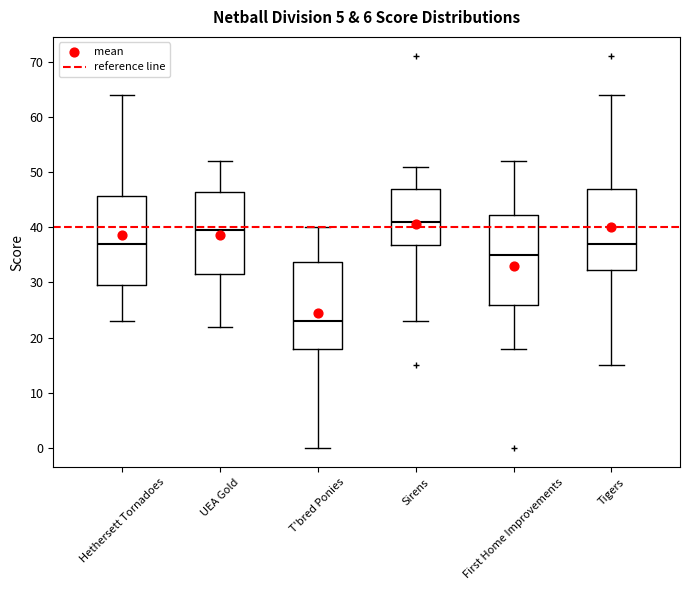

Reading left to right, read every box against the y-axis: the position of its median line, the range the box covers, and the ends of its whiskers. The values are not printed on the chart, so give them approximately, as read against the axis.

Hethersett Tornadoes: median 37, box 30 to 46, whiskers 23 to 64
UEA Gold: median 40, box 32 to 47, whiskers 22 to 52
T'bred Ponies: median 23, box 18 to 34, whiskers 0 to 40
Sirens: median 41, box 37 to 47, whiskers 23 to 51
First Home Improvements: median 35, box 26 to 42, whiskers 18 to 52
Tigers: median 37, box 32 to 47, whiskers 15 to 64